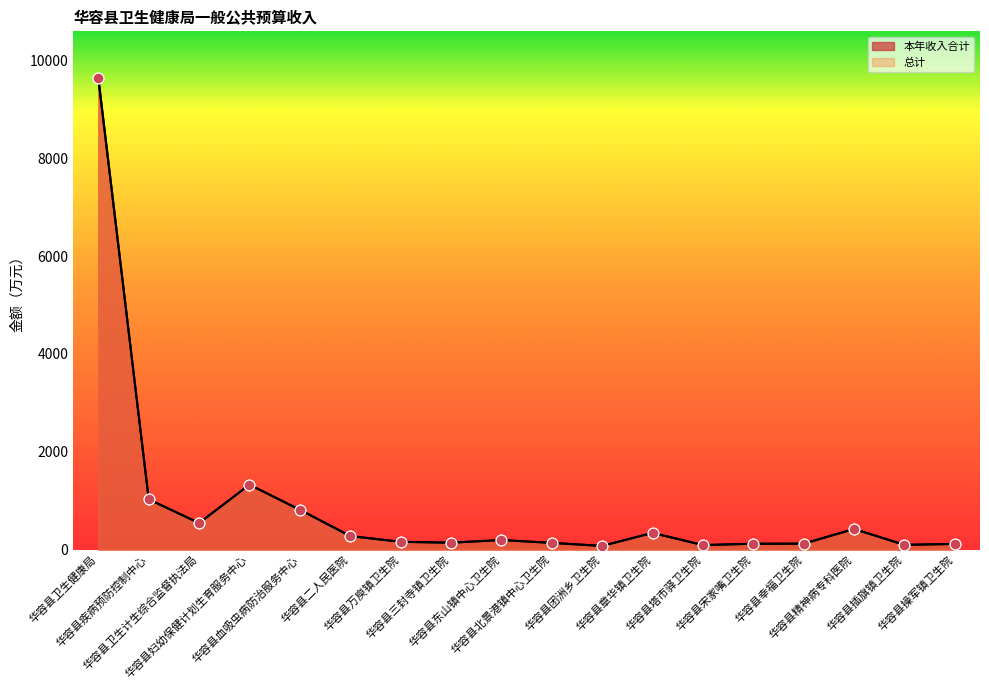

Which series reaches the maximum Y coordinate?

本年收入合计